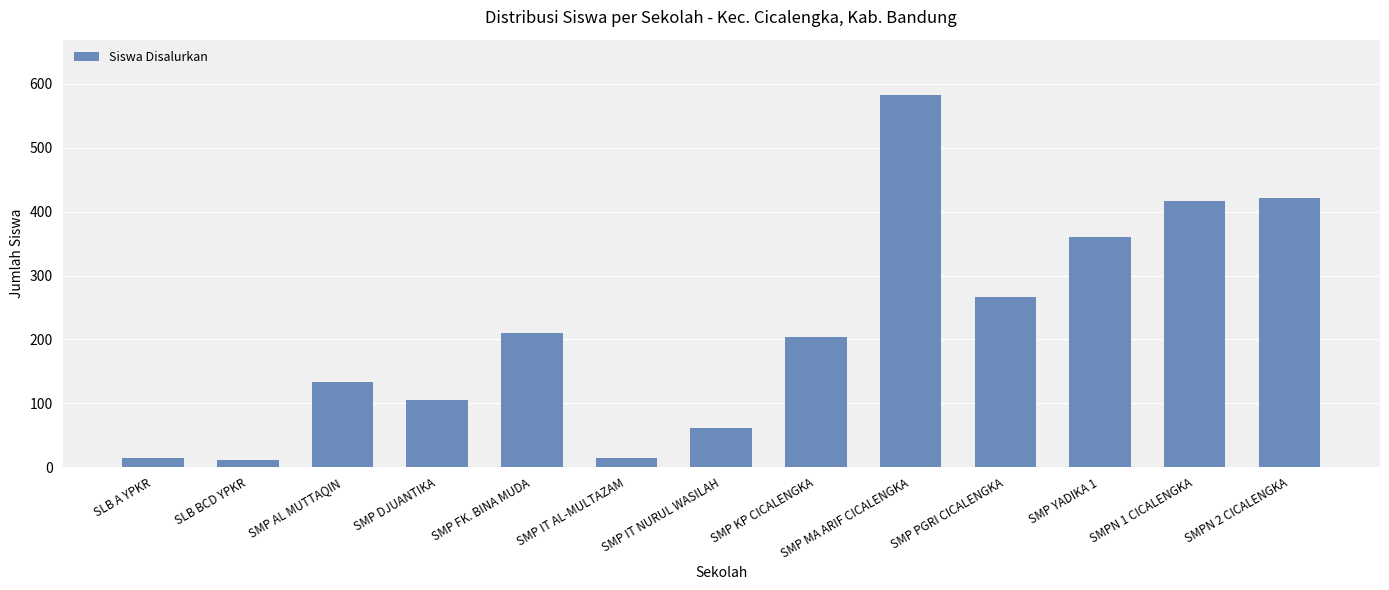

At which label does the data first exceed 203?

SMP FK. BINA MUDA